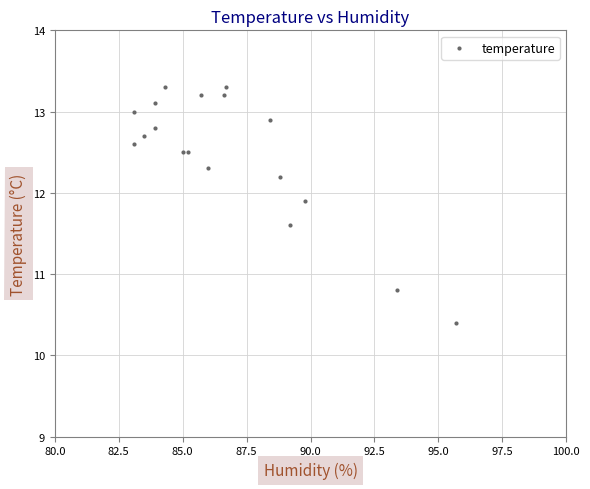

What is the range of X values (max minus min)?

12.6